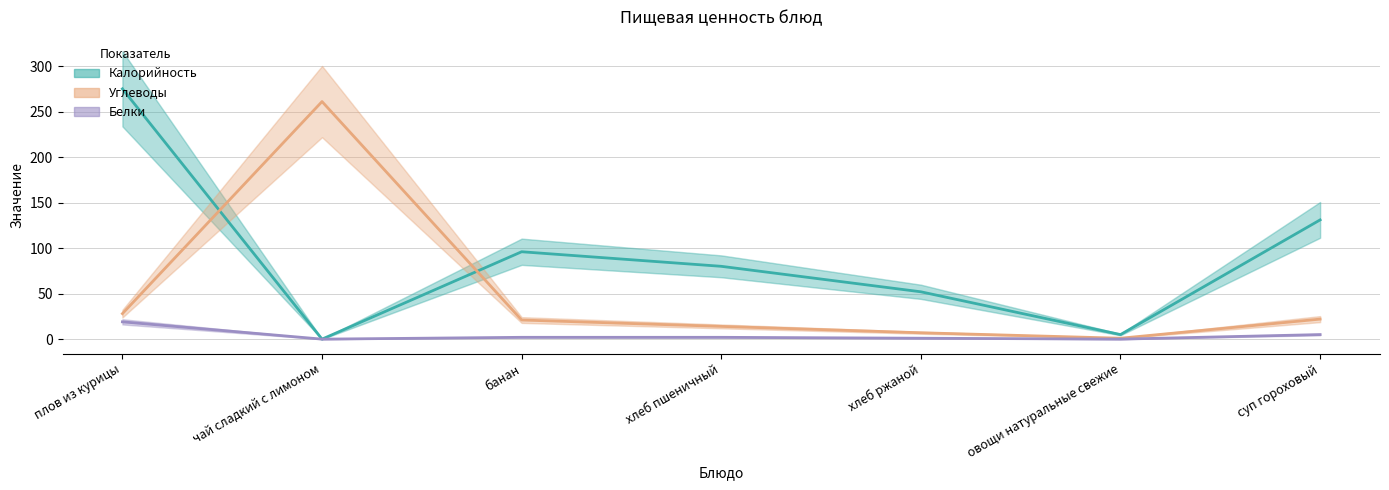

What is the maximum value for Белки?

19